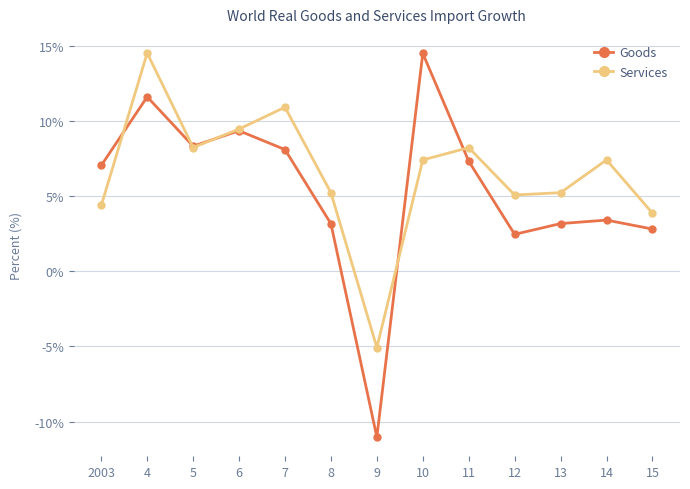

The Services series shows 2.8 at 12. True or false?

False